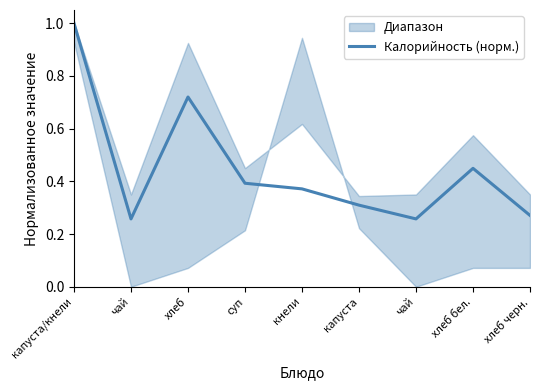

At which category does the data reach its first local peak?

хлеб